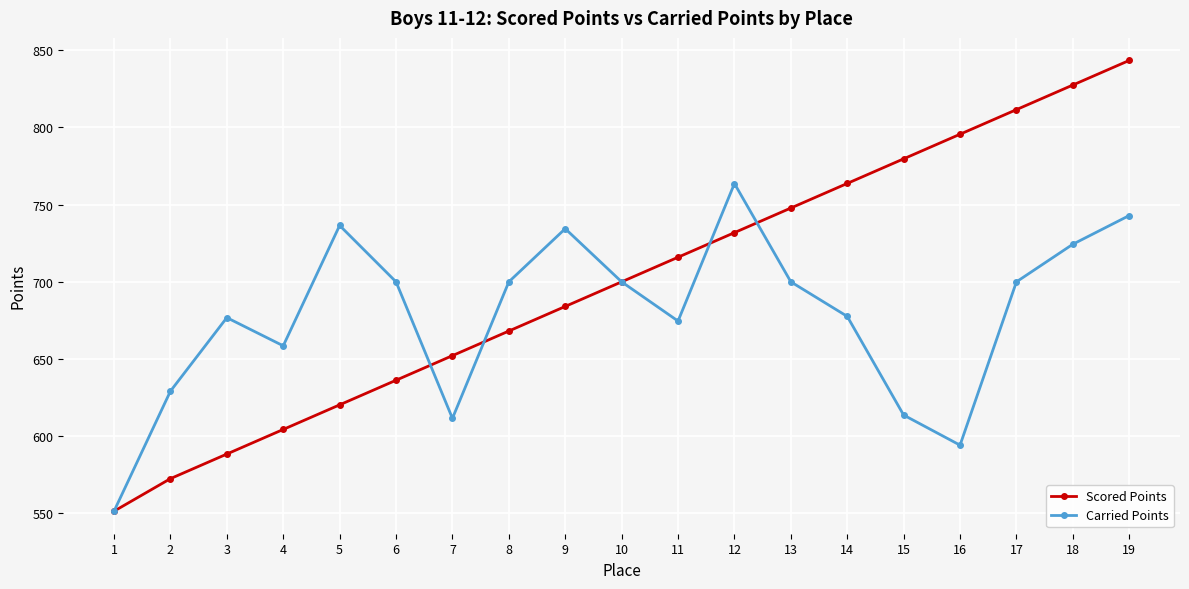

Which series ends up on top after the final intersection of Carried Points and Scored Points?

Scored Points